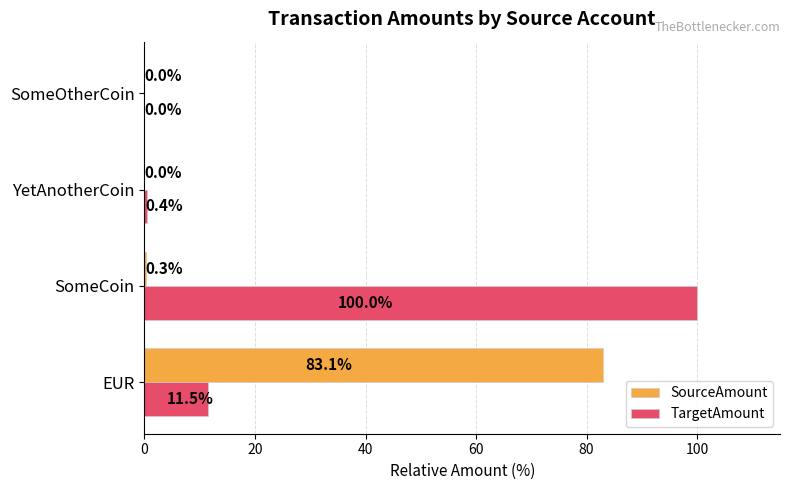

Is the value of TargetAmount at YetAnotherCoin greater than the value of SourceAmount at YetAnotherCoin?

Yes